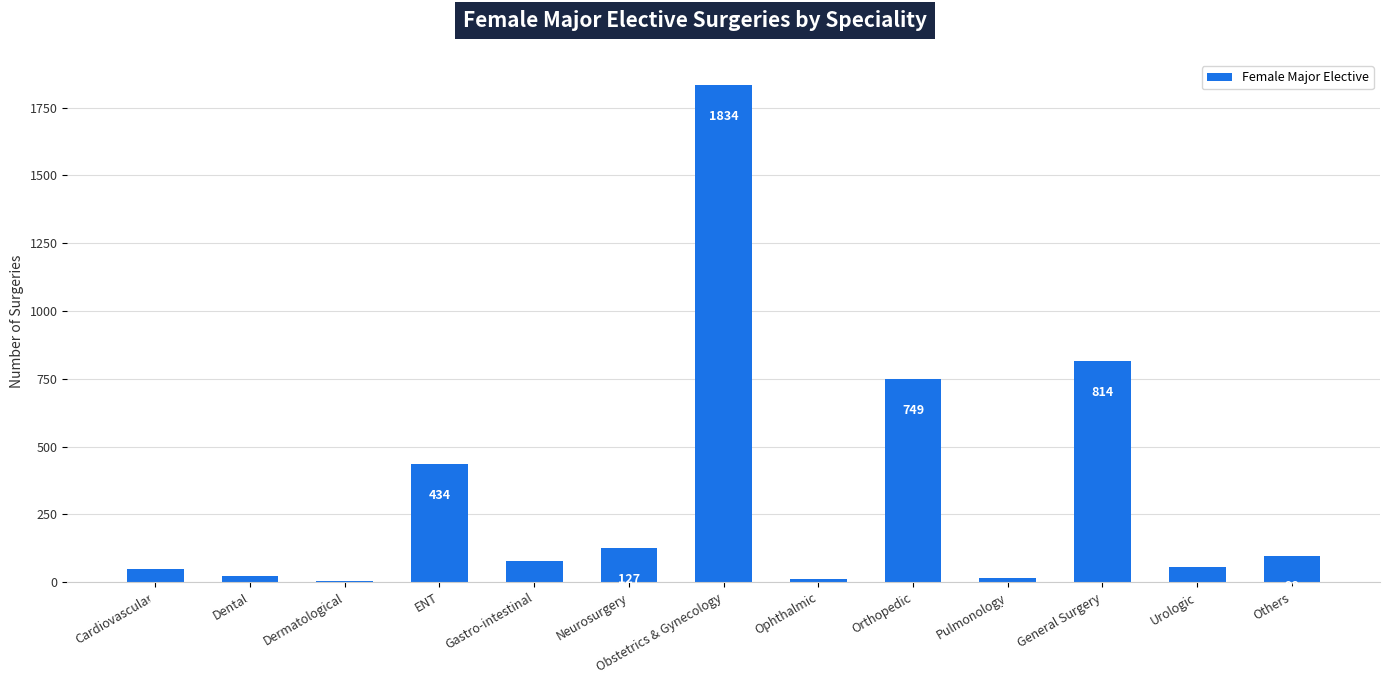

The value at Orthopedic is 1011. True or false?

False